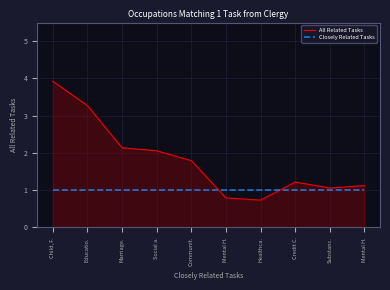

What is the total value across all series at Substanc.?

2.1